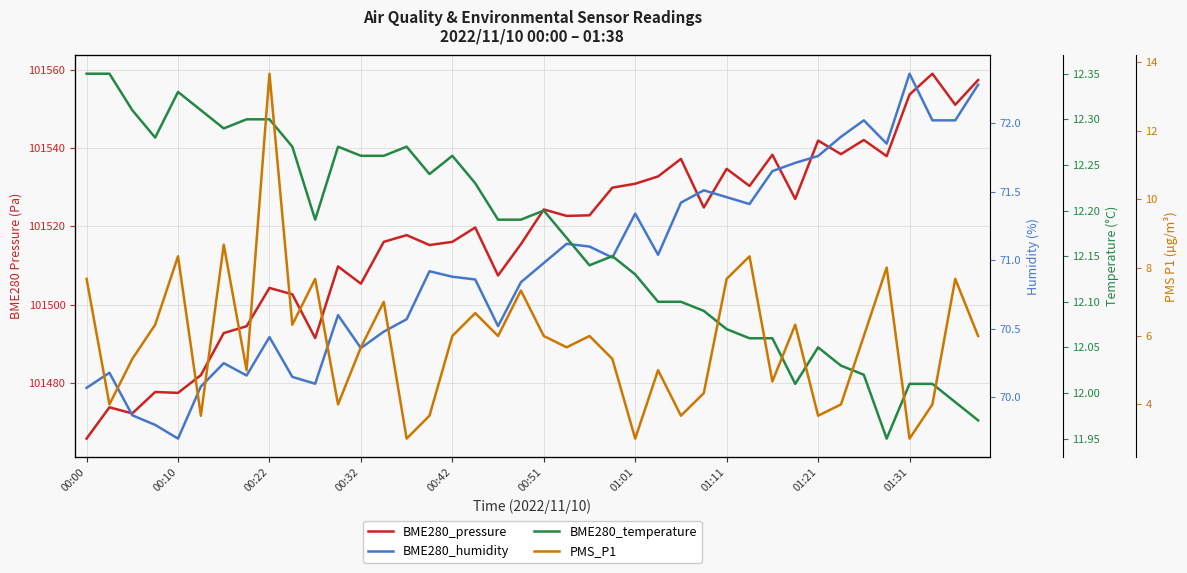

What is the greatest value displayed?

101559.0